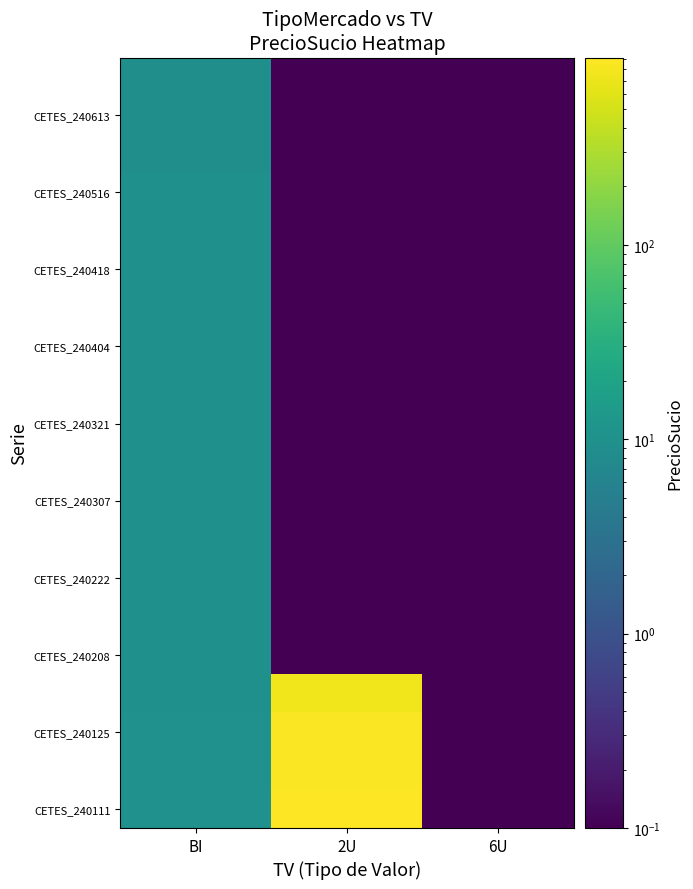

Between 2U and 6U, which is larger?

2U